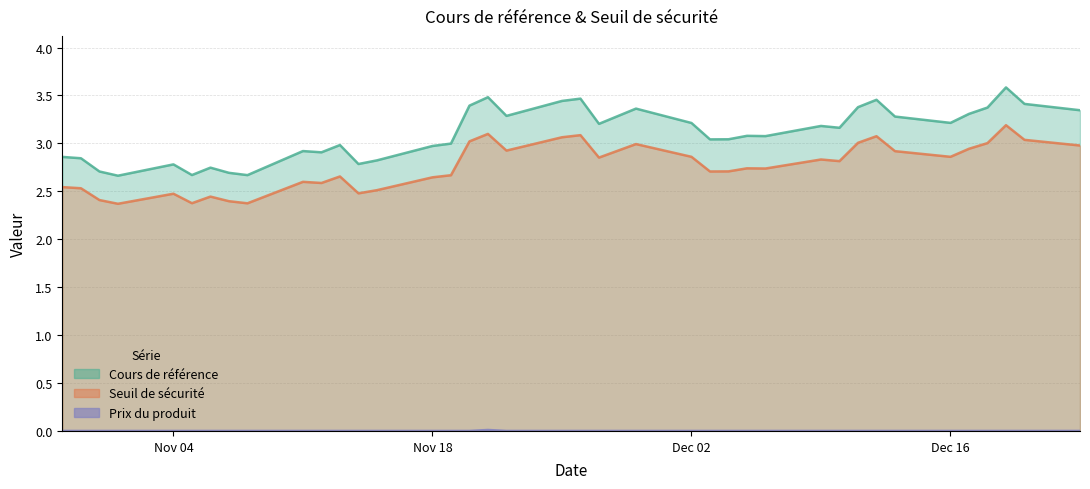

Which series has the largest range (max minus min)?

Cours de référence